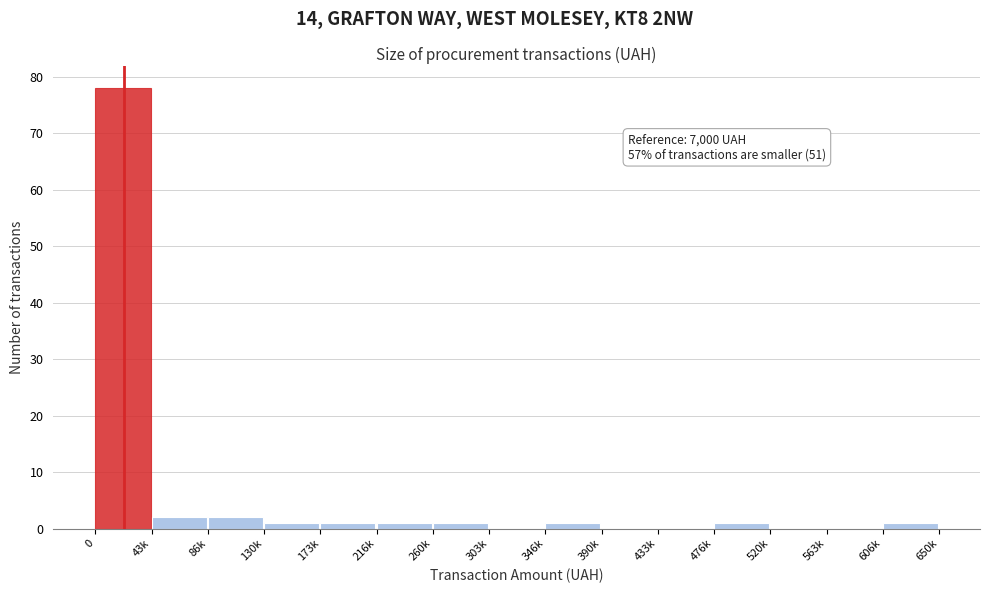

Reading right to left, list all the values displayed in this chart.

606k=1	563k=0	520k=0	476k=1	433k=0	390k=0	346k=1	303k=0	260k=1	216k=1	173k=1	130k=1	86k=2	43k=2	0=78